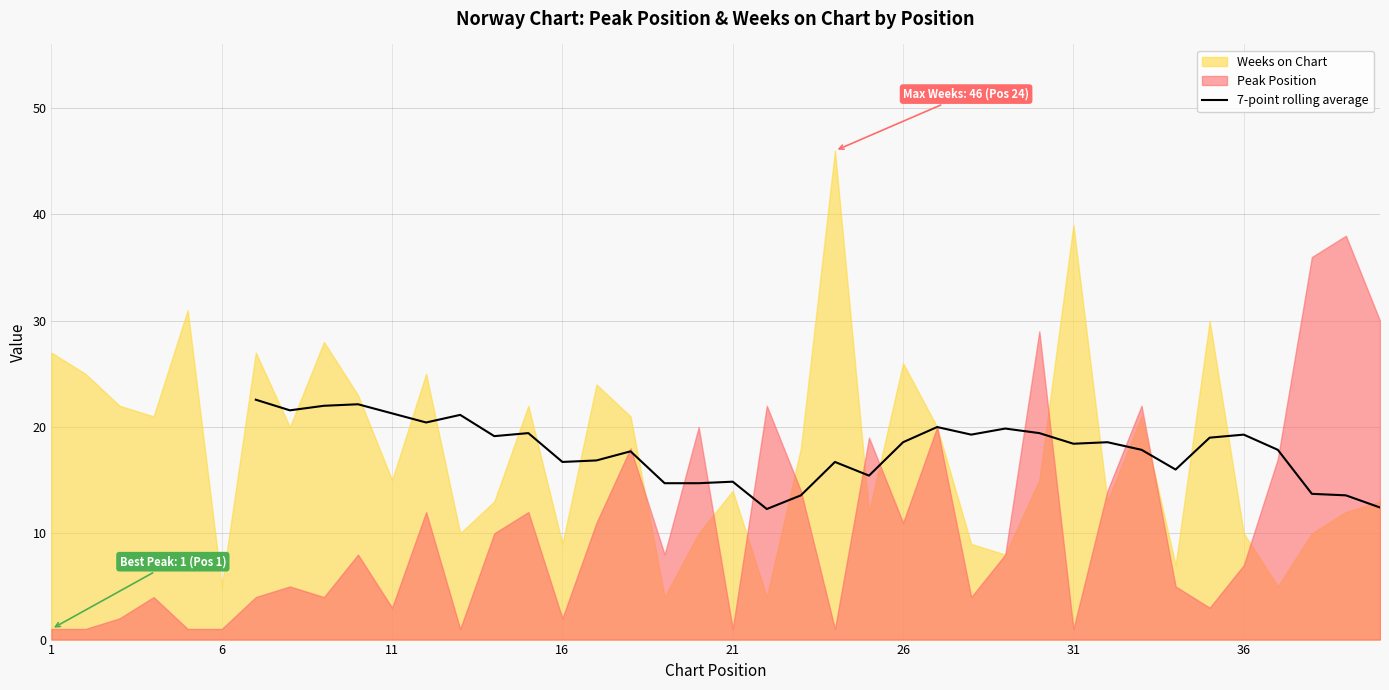

How many values are between 13 and 19?

18